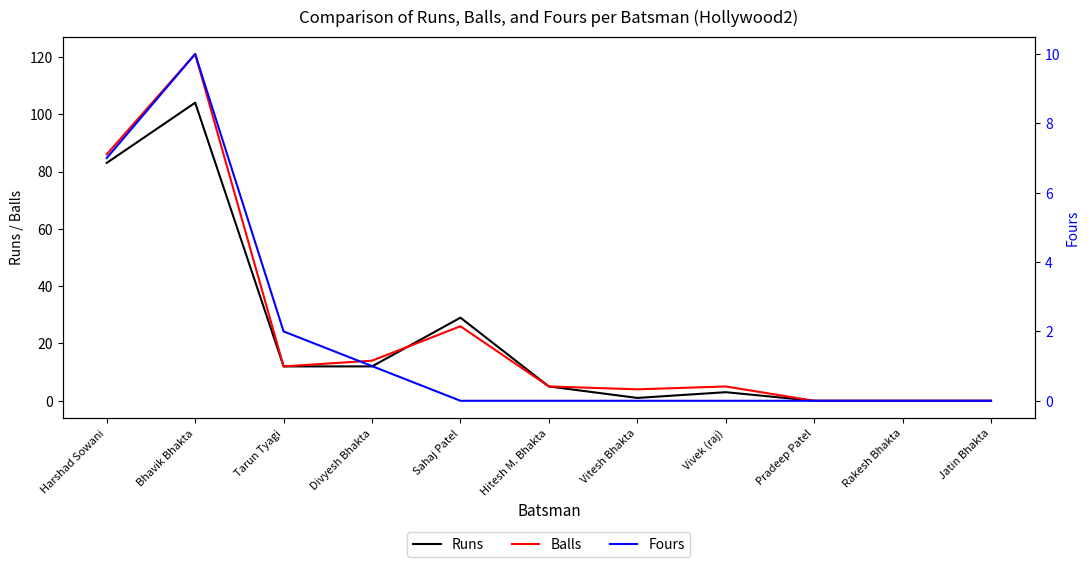

Reading left to right, list all the values displayed in this chart.

Runs: 83	104	12	12	29	5	1	3	0	0	0
Balls: 86	121	12	14	26	5	4	5	0	0	0
Fours: 7	10	2	1	0	0	0	0	0	0	0